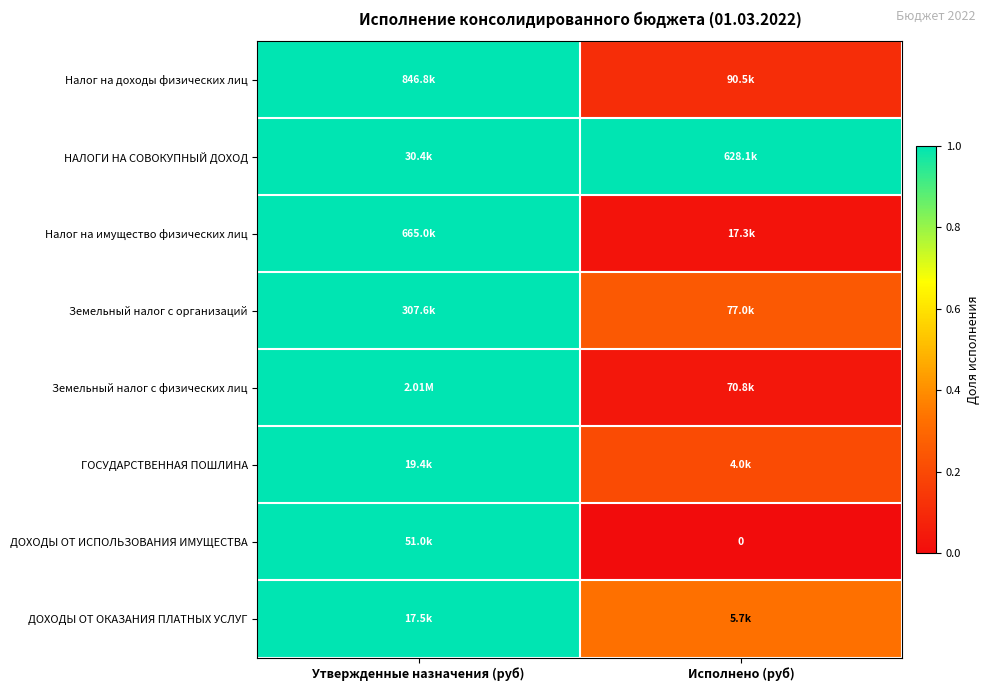

Count the number of data series in this chart.

8